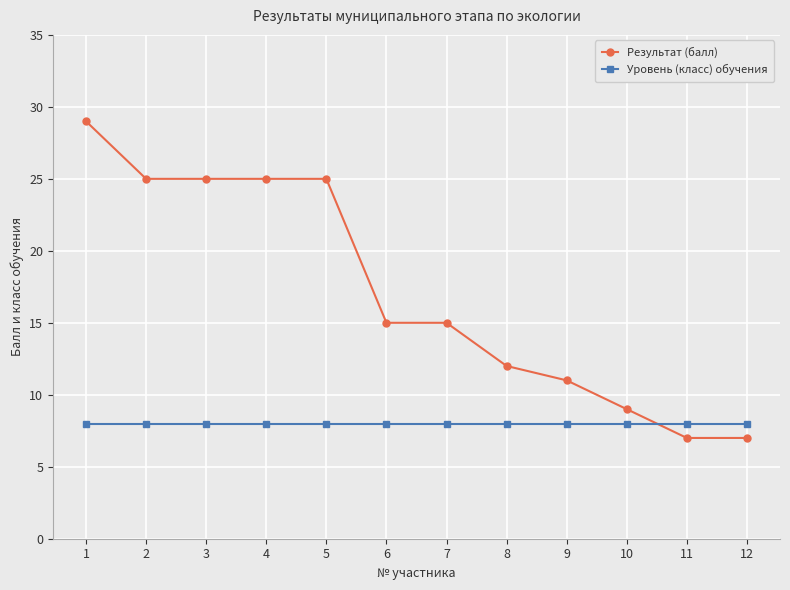

Where do Результат (балл) and Уровень (класс) обучения first cross each other?

10 and 11